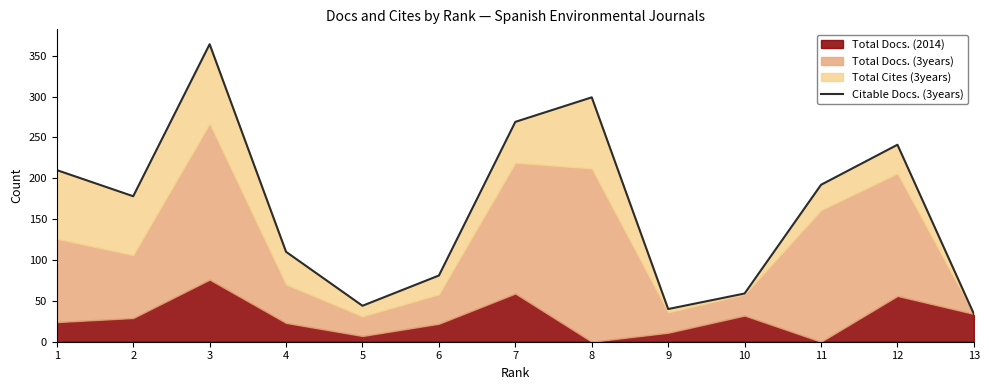

Reading right to left, what are all the values shown in this chart?

34	241	192	59	40	299	269	81	44	110	364	178	210